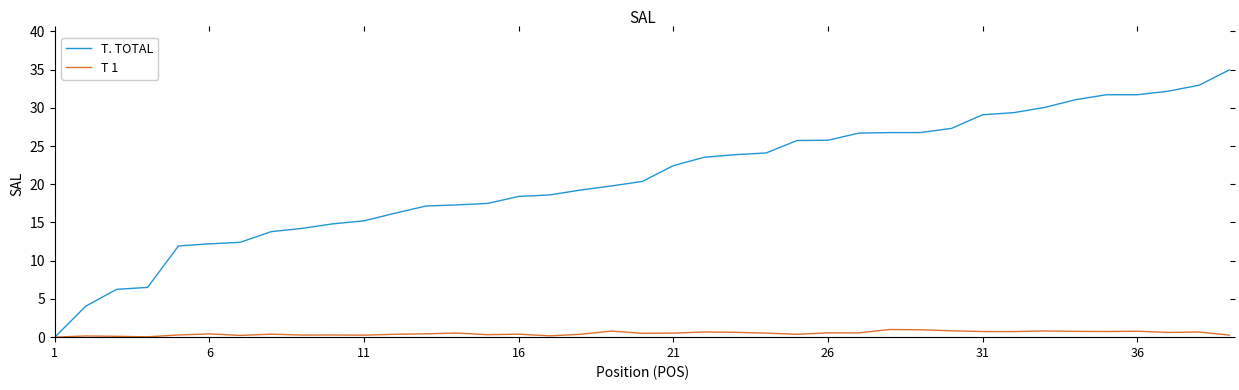

Which series has the largest total across all categories?

T. TOTAL